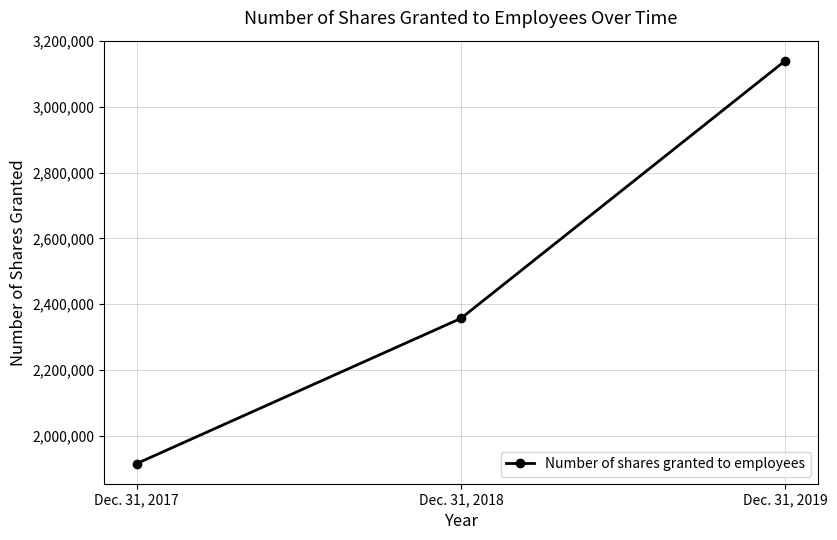

The value at Dec. 31, 2019 is 3140168. True or false?

True